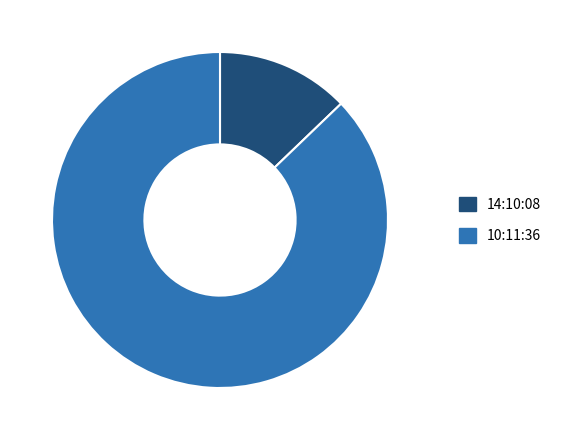

Rank the categories by value from highest to lowest.

10:11:36, 14:10:08